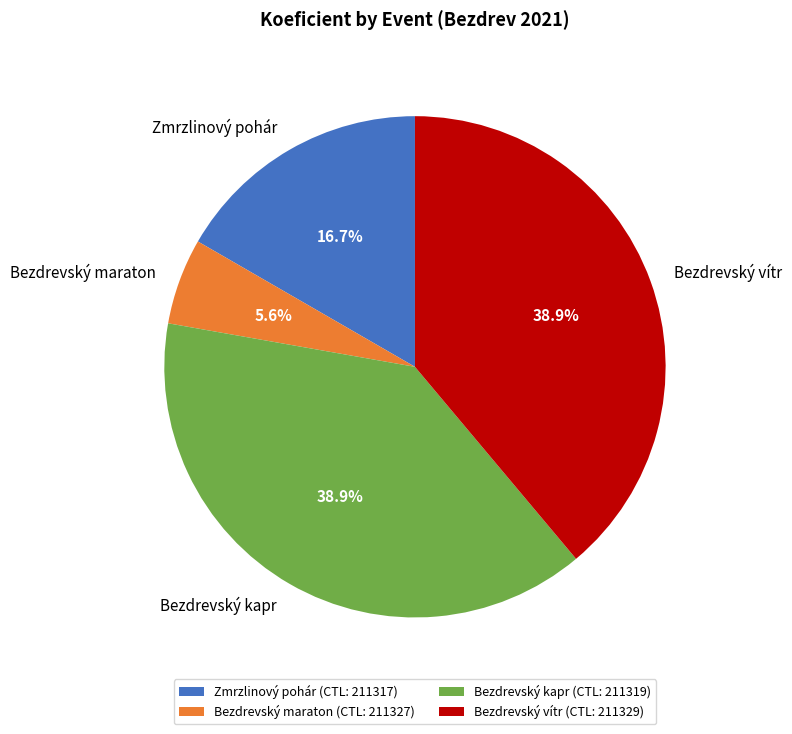

How many slices are in this pie chart?

4